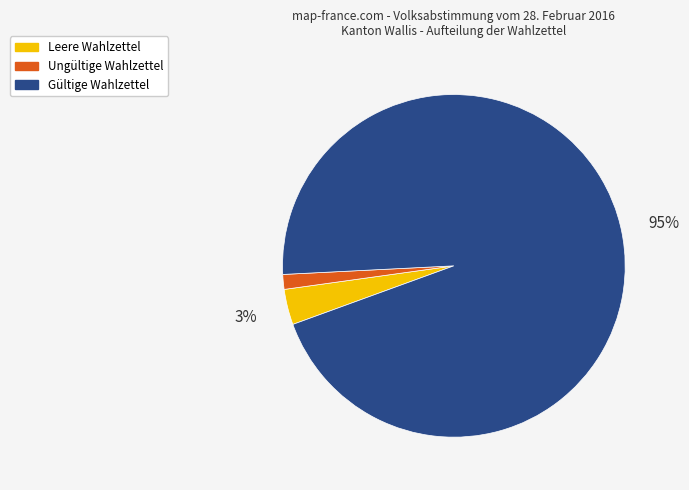

To the nearest percent, what percentage of the pie is Leere Wahlzettel?

3%